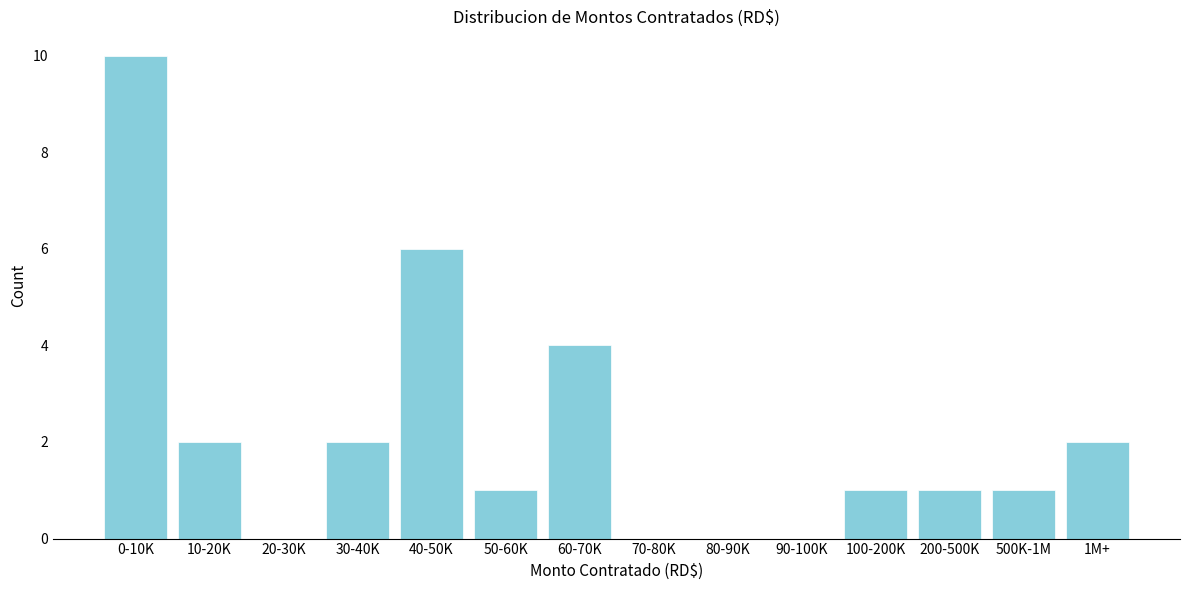

Approximately how many times larger is the value at 0-10K compared to 60-70K?

2.5